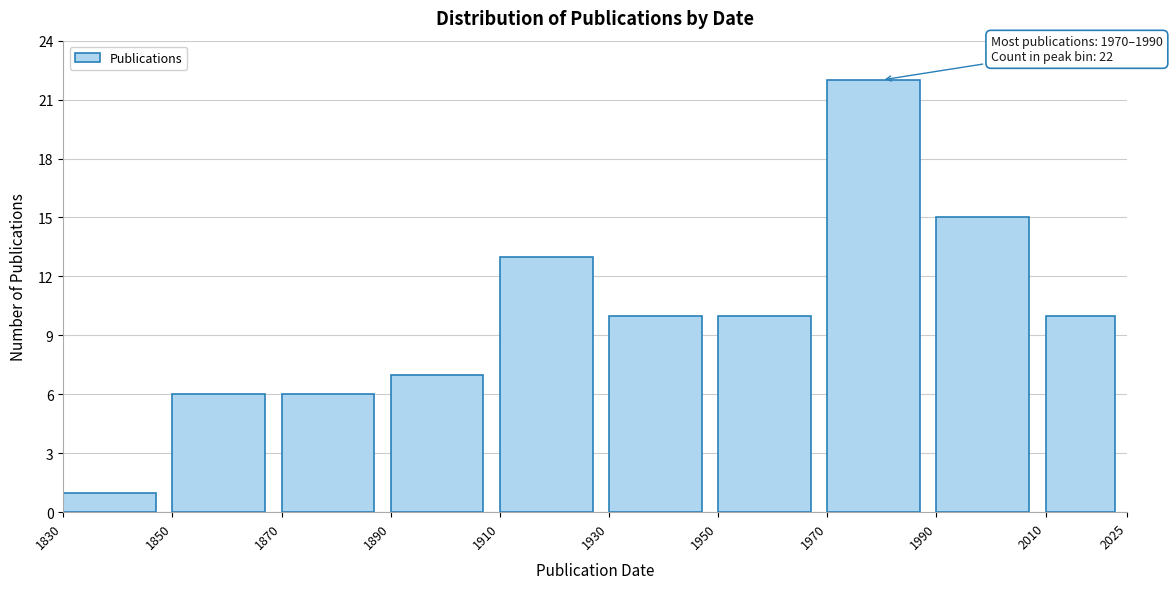

Which range on the x-axis has the tallest bar?

1970 to 1990